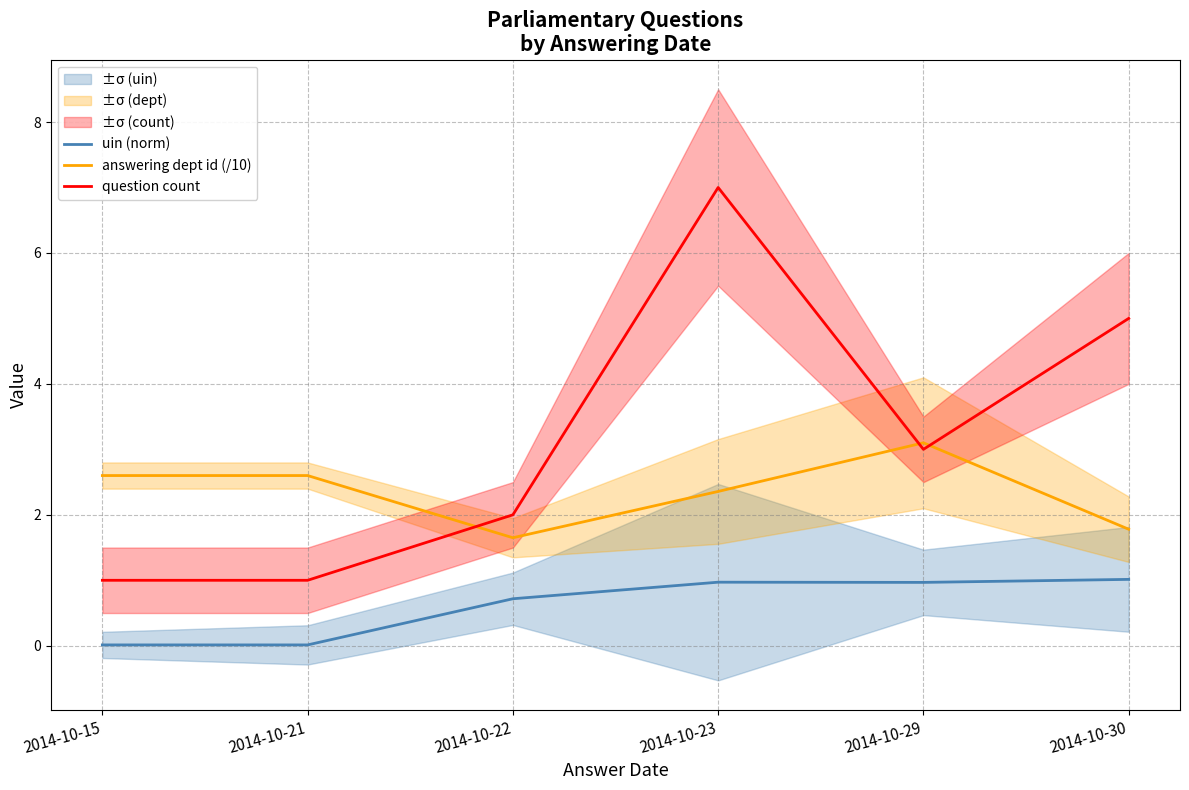

Where does the question count series first go above 3?

2014-10-23